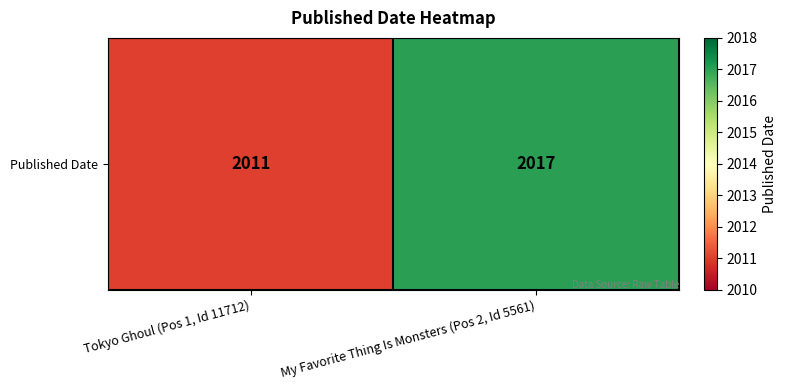

How many data points are less than 2017?

1